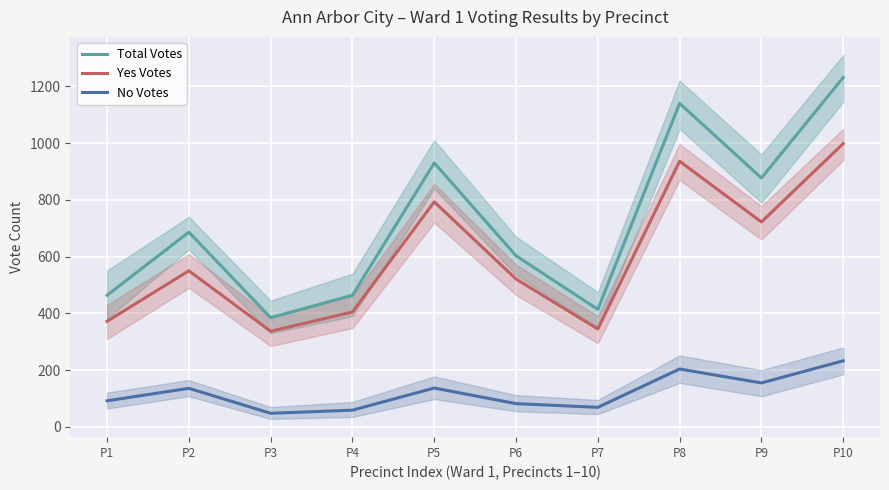

At which category does Total Votes reach its first local valley?

P3